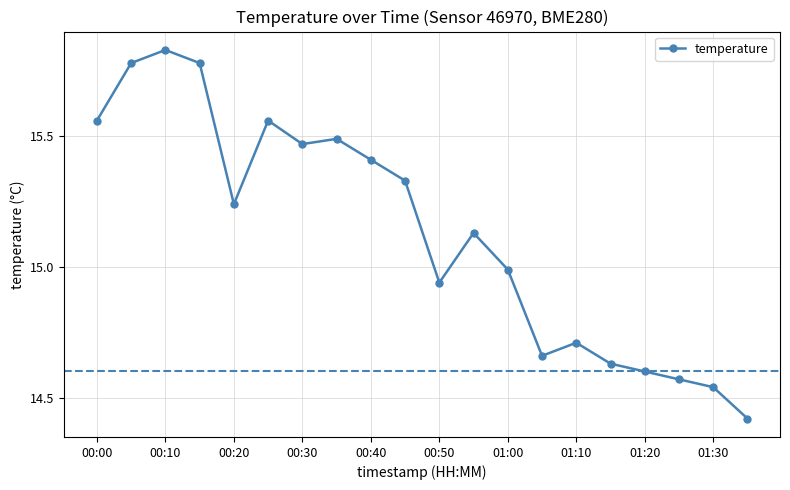

True or false: the data has more than 0 interior local peaks.

True